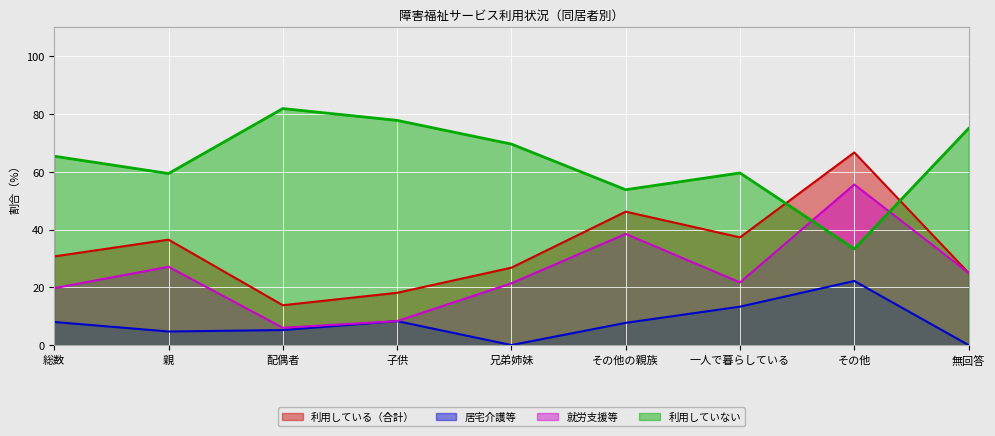

What is the maximum value for 居宅介護等?

22.2